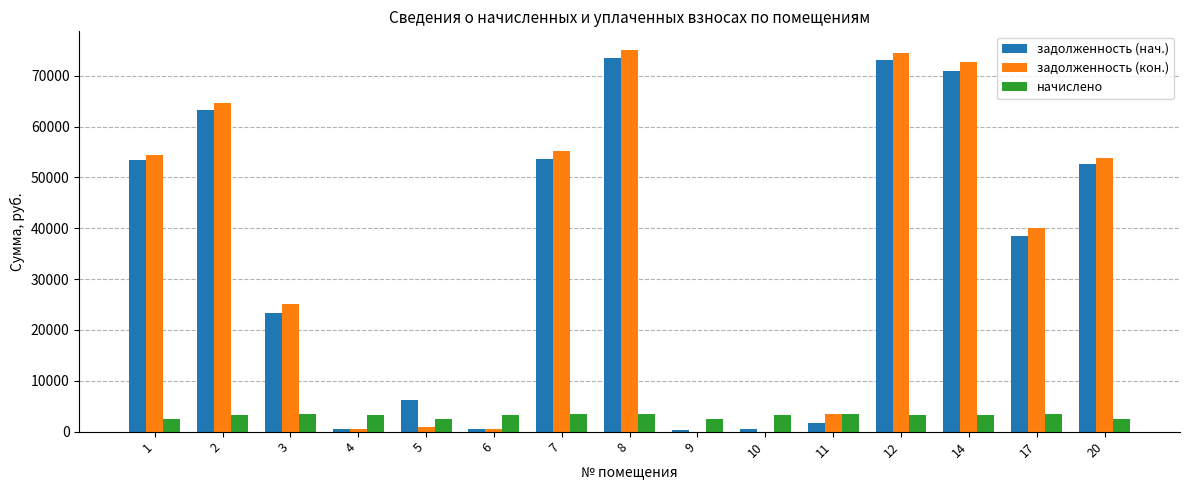

Is the value of начислено at 8 greater than the value of задолженность (нач.) at 9?

Yes